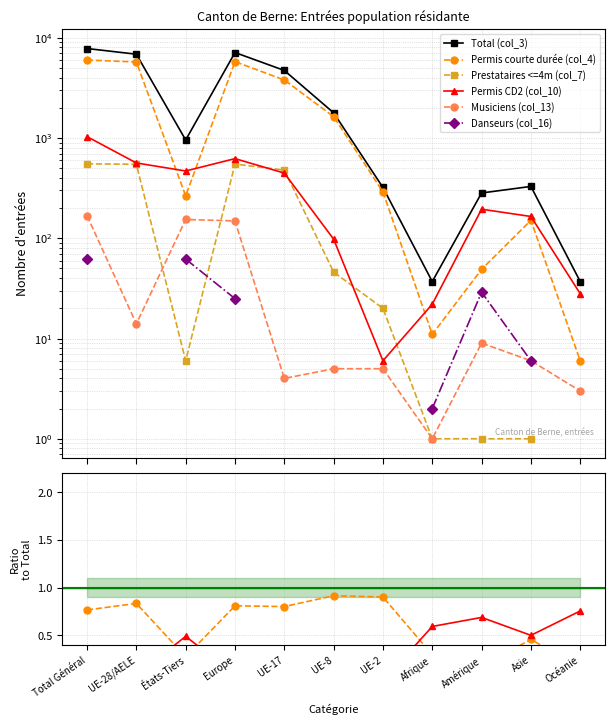

At which label does Total (col_3) first exceed 956?

Total Général